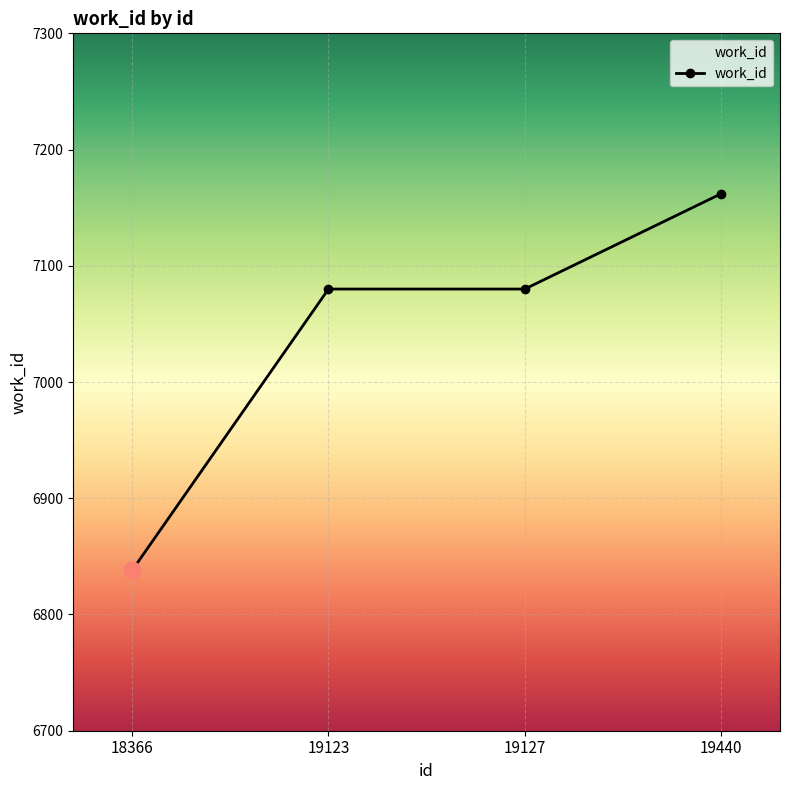

Read the value at 19127, to the nearest 5.

7080